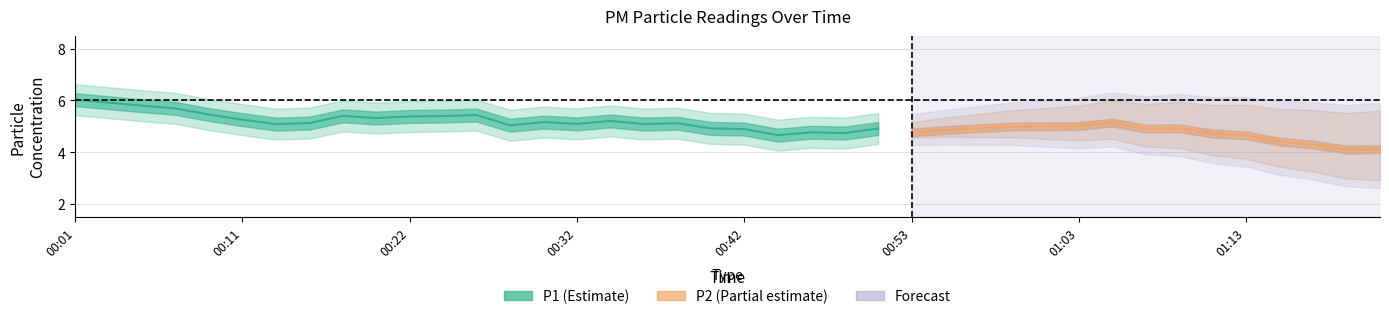

At how many categories does at least one series exceed 5?

22